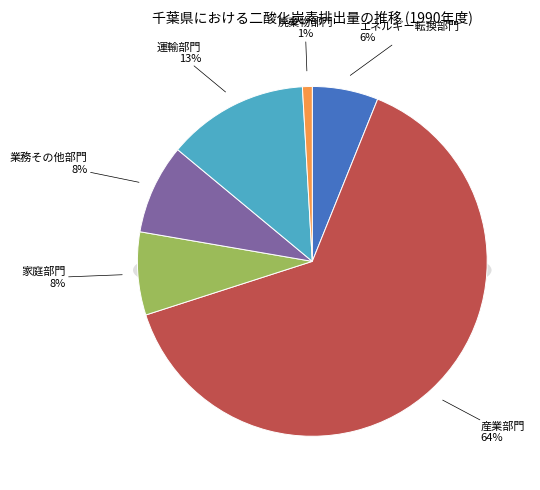

What is the majority slice?

産業部門